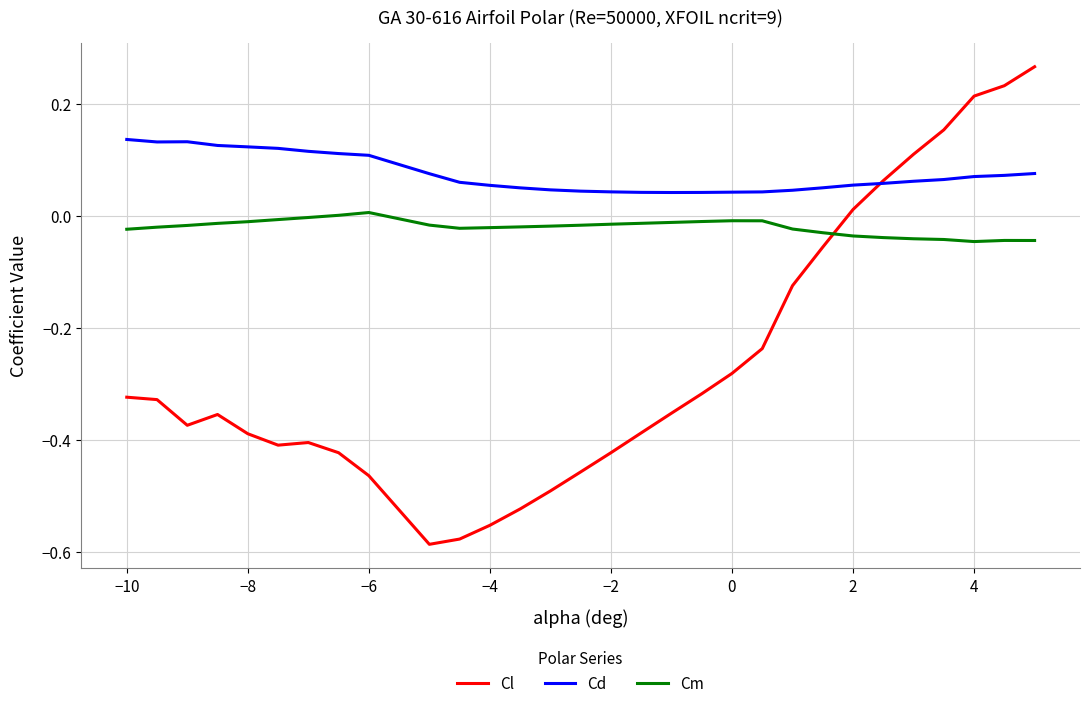

List the series in order of their peak value, lowest first.

Cm, Cd, Cl